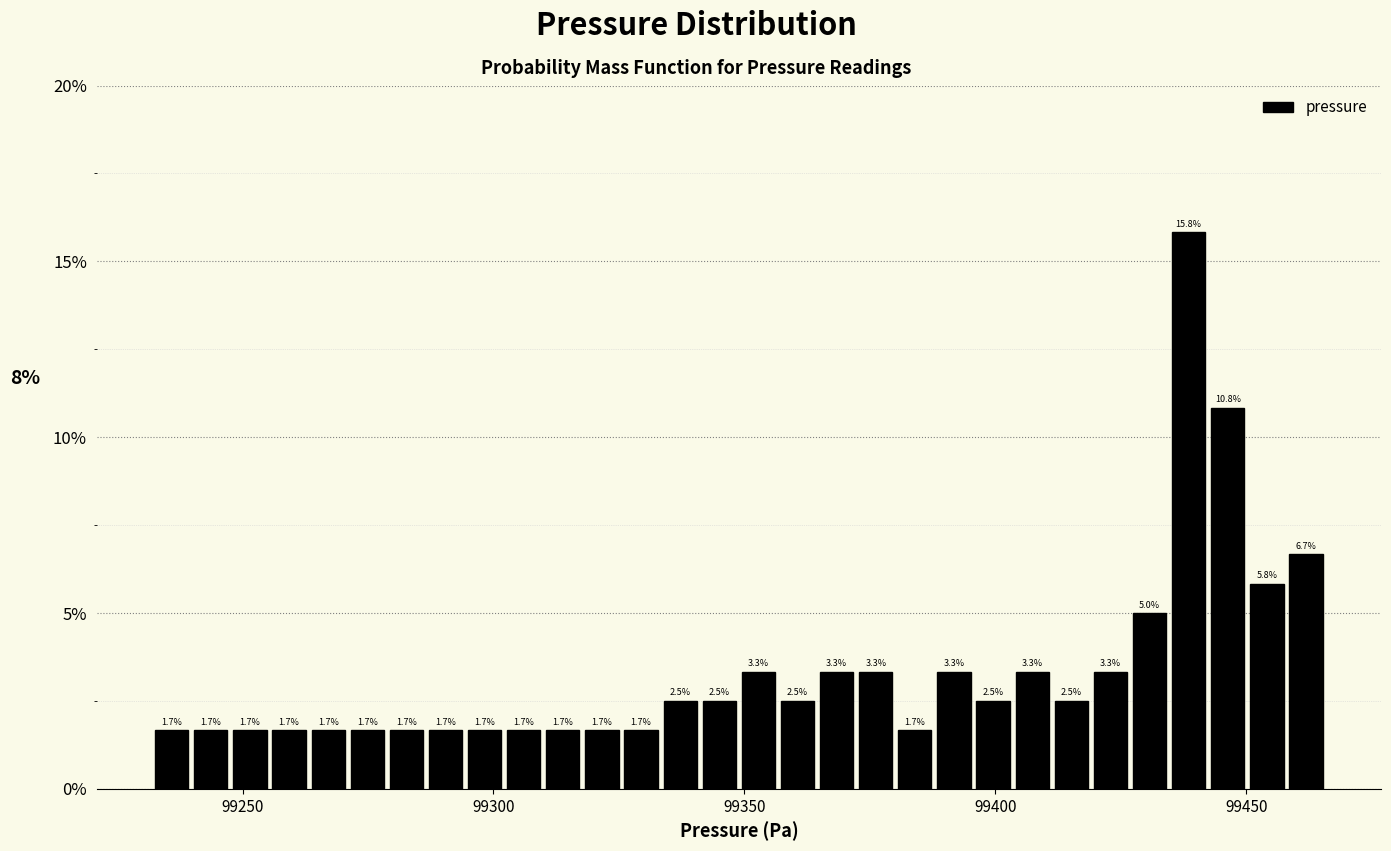

Read against the x-axis, roughly where is the centre of the tallest bar?

99440